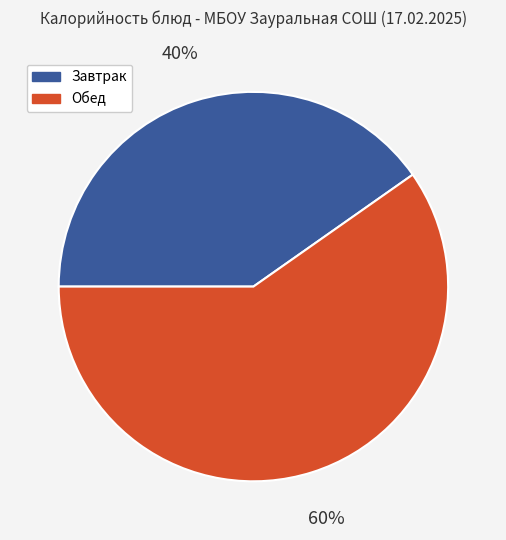

Which slice is the smallest?

Завтрак